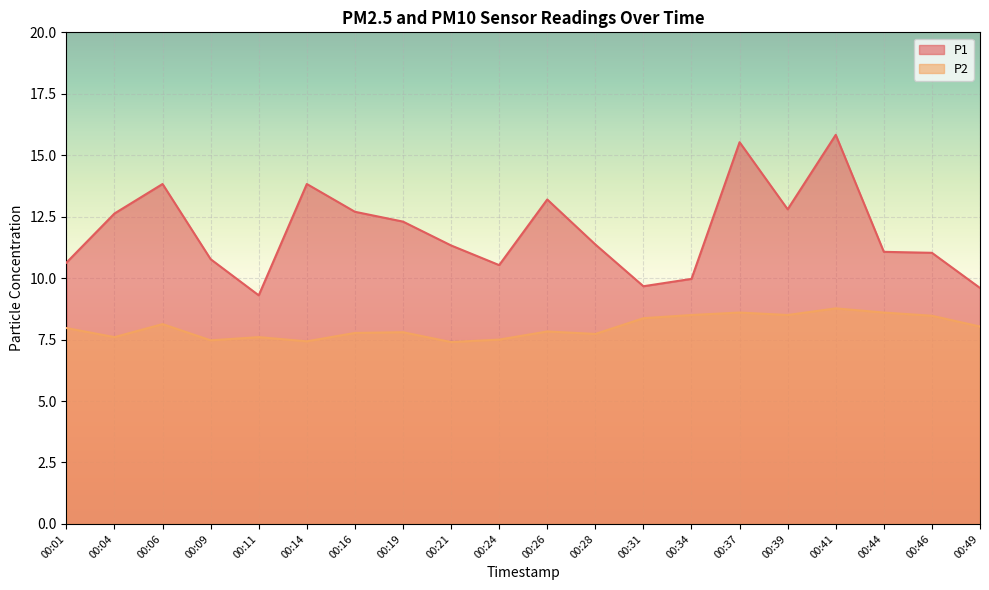

Which series has the widest spread of values?

P1